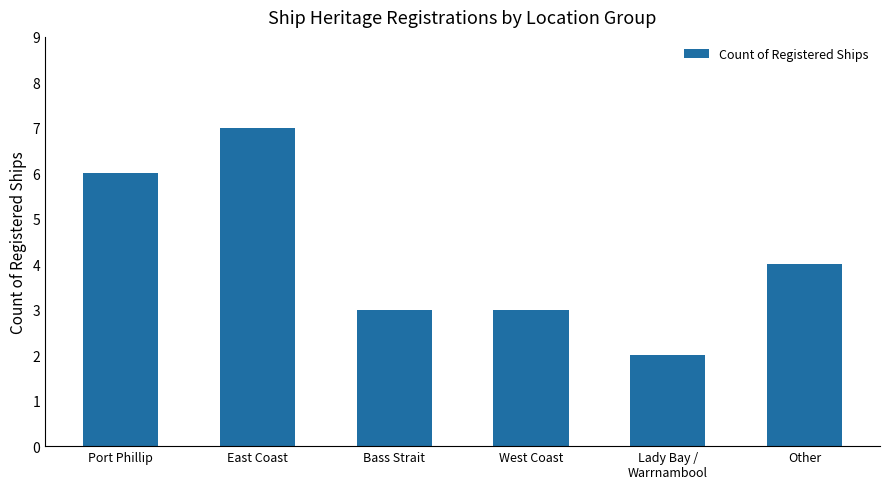

How many bars are there in total?

6